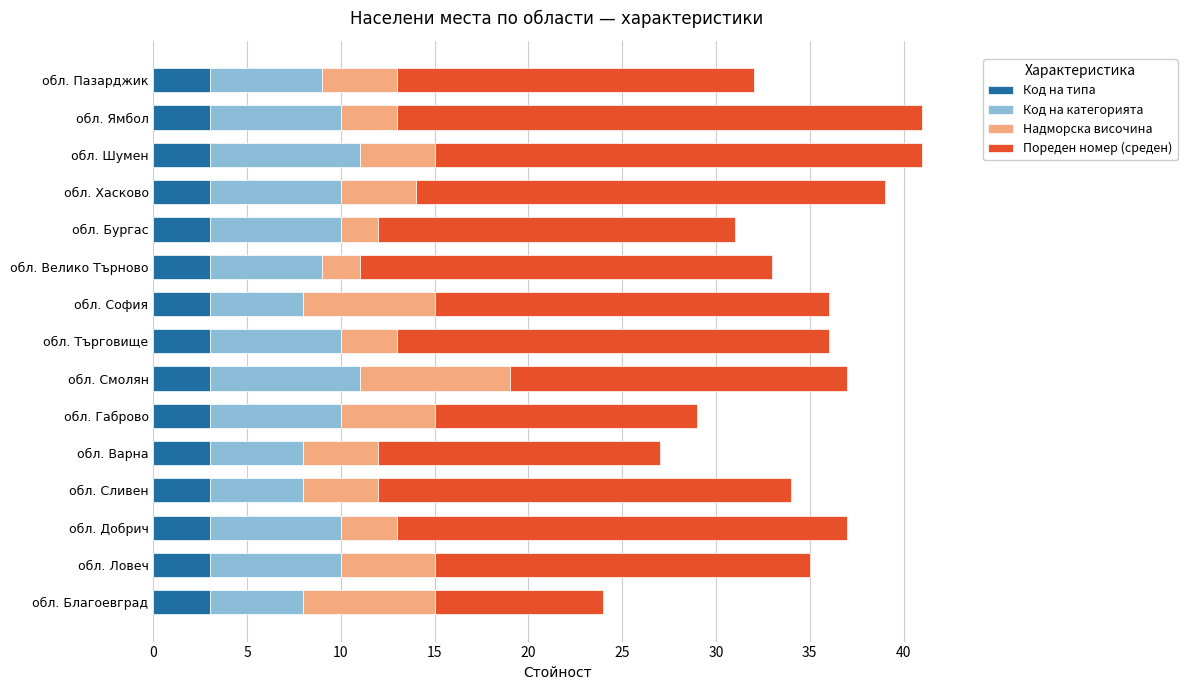

Read the Код на типа value at обл. Ямбол.

3